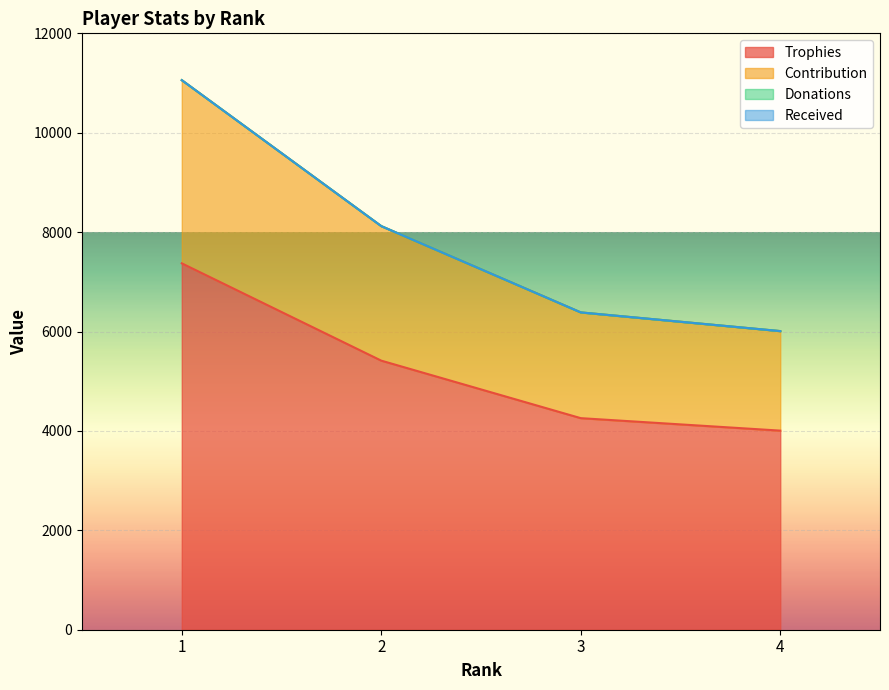

Where does the Contribution series first go above 8121?

1